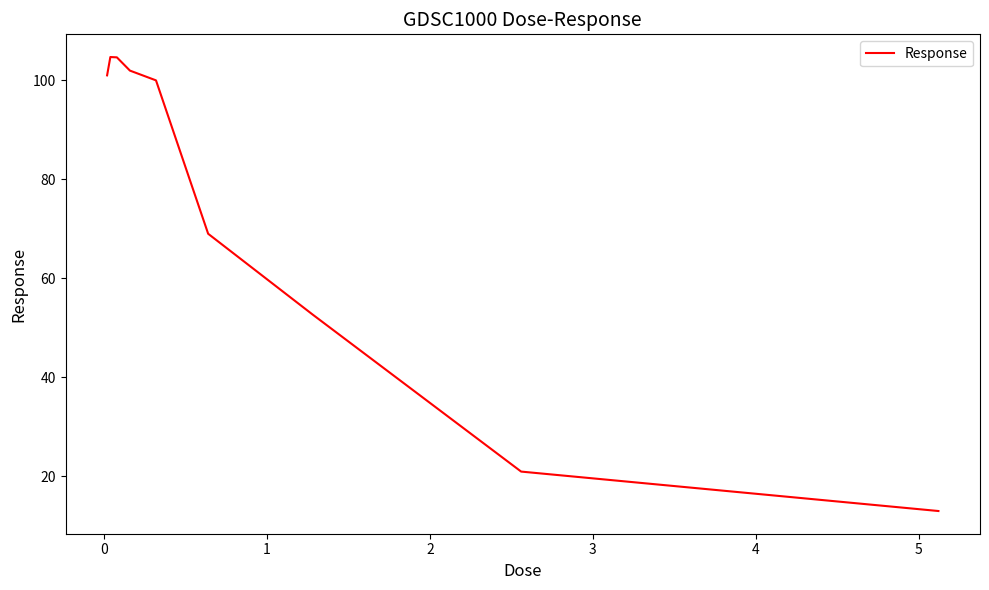

What is the minimum value shown in the chart?

12.9